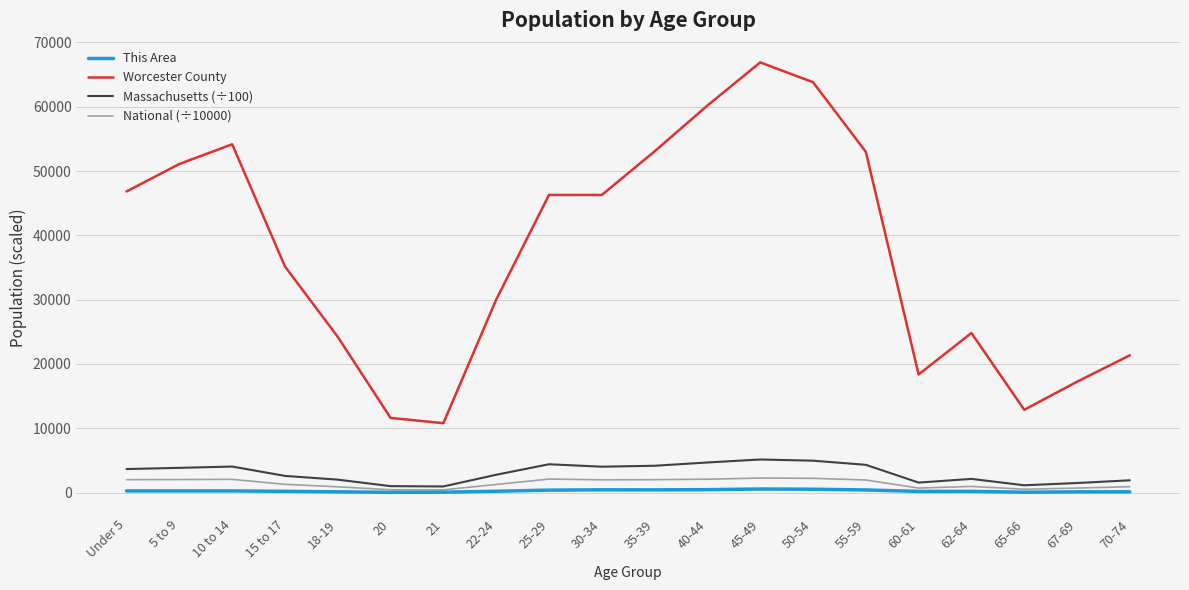

True or false: Worcester County and National (÷10000) intersect in this chart.

False